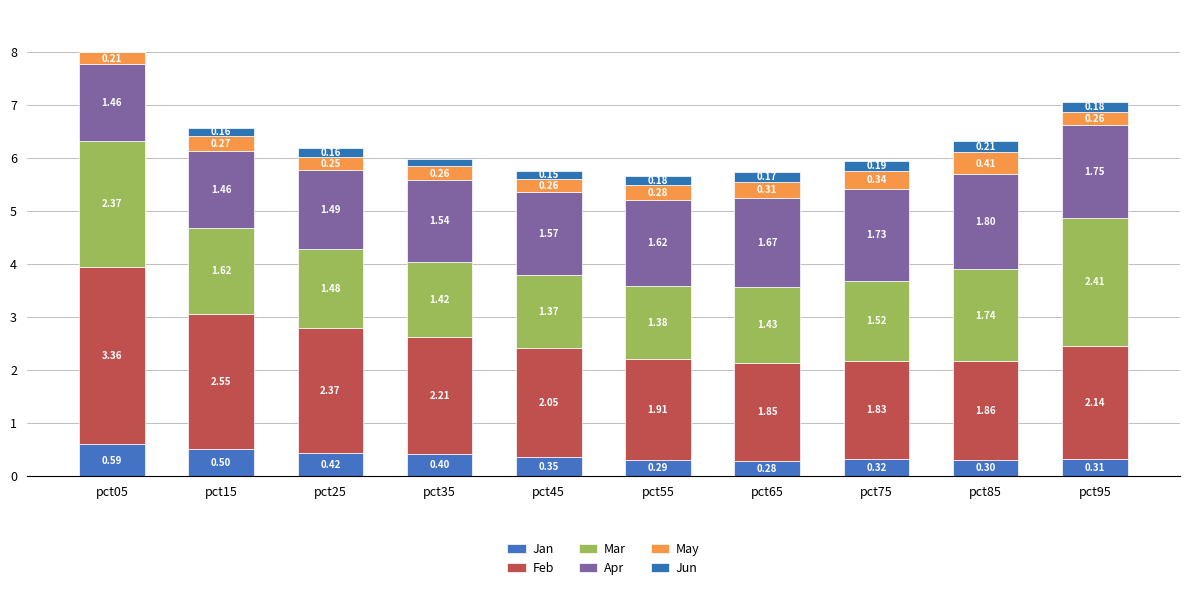

Is it true that Jan equals 0.1 at pct75?

False